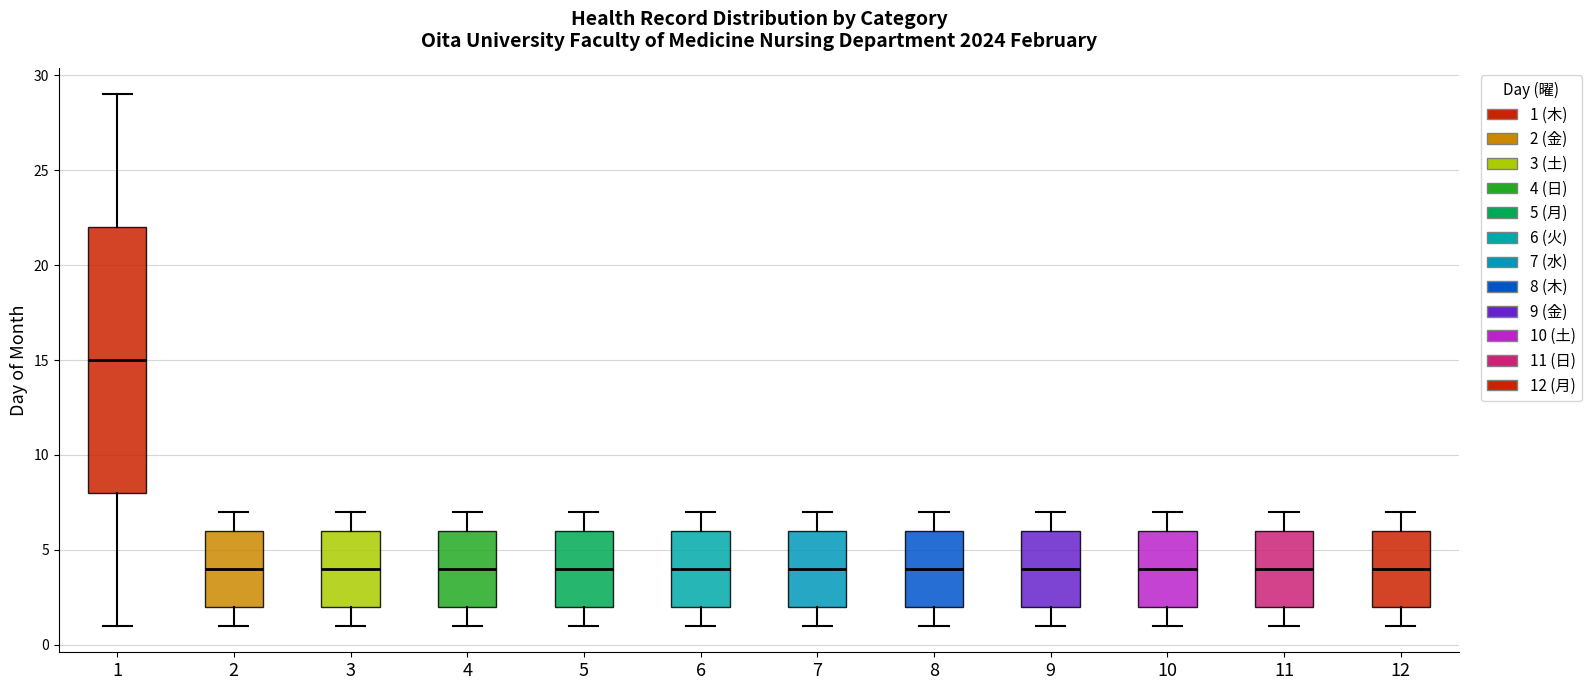

Where is the upper edge of the box at x = 6 on the y-axis? The values are not printed on the chart, so give them approximately, as read against the axis.

6